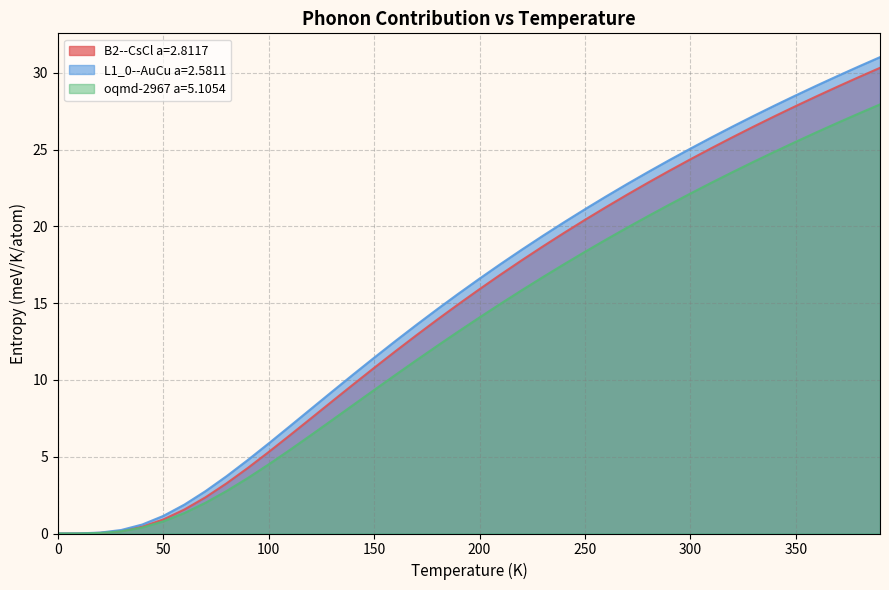

At which label does oqmd-2967 a=5.1054 reach its peak?

390.0